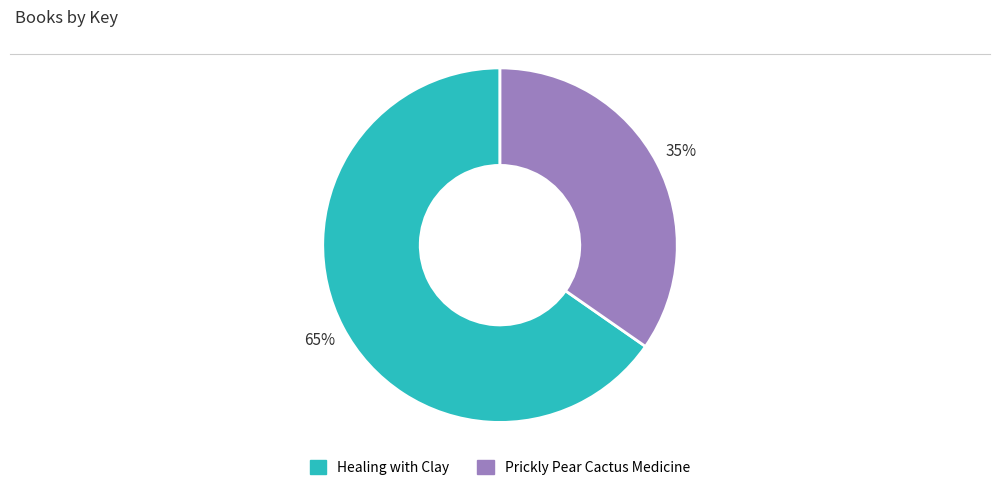

Combined, do Prickly Pear Cactus Medicine and Healing with Clay account for over 50%?

Yes